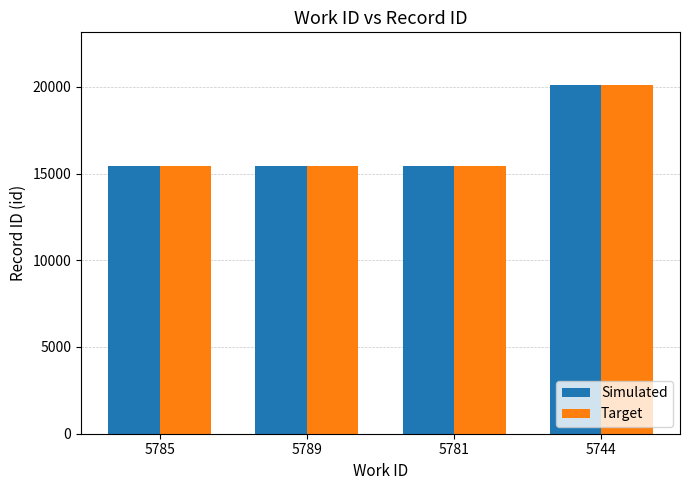

What is the value of the Target bar at the 2nd from the left?

15438